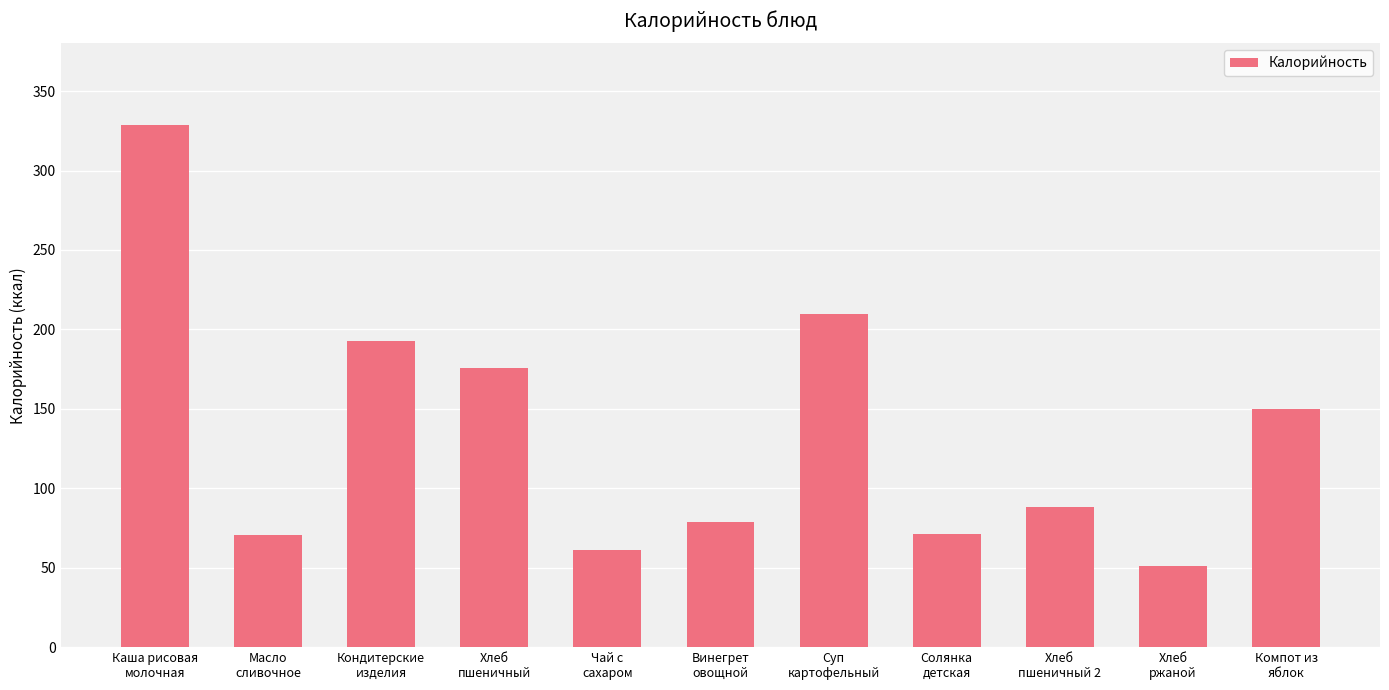

Which label corresponds to the smallest value in the chart?

Хлеб
ржаной